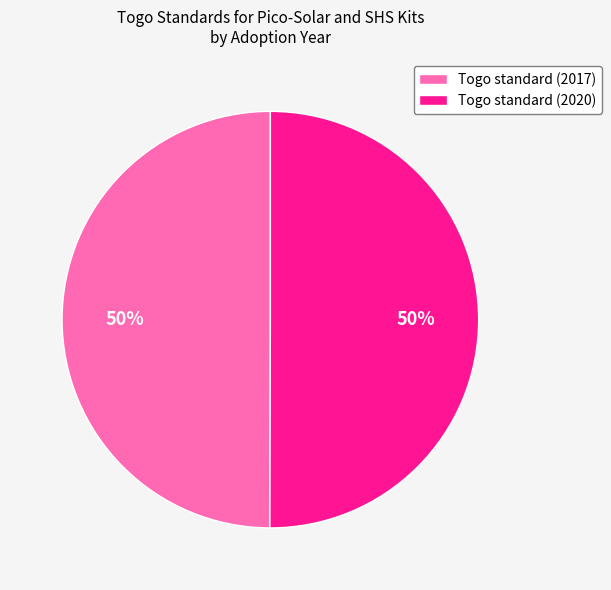

To the nearest percent, what portion does Togo standard (2017) represent?

50%